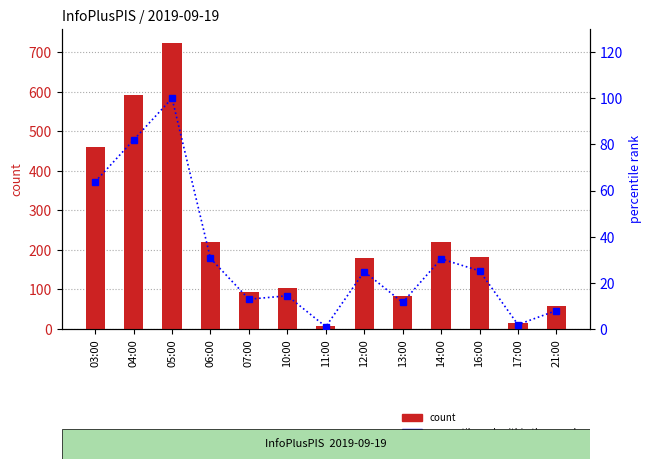

What is the difference between the highest and lowest values at 04:00?

510.1